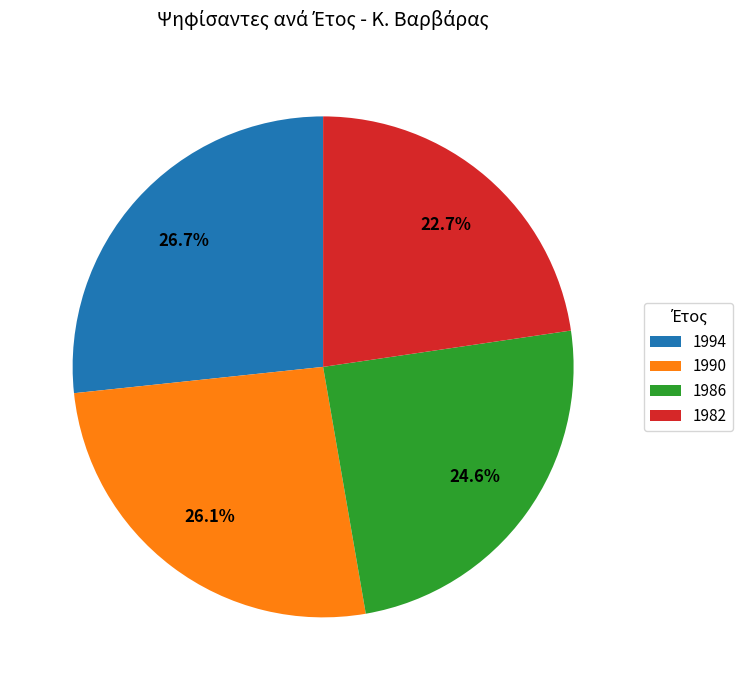

The 1986 slice represents 32% of the pie. True or false?

False